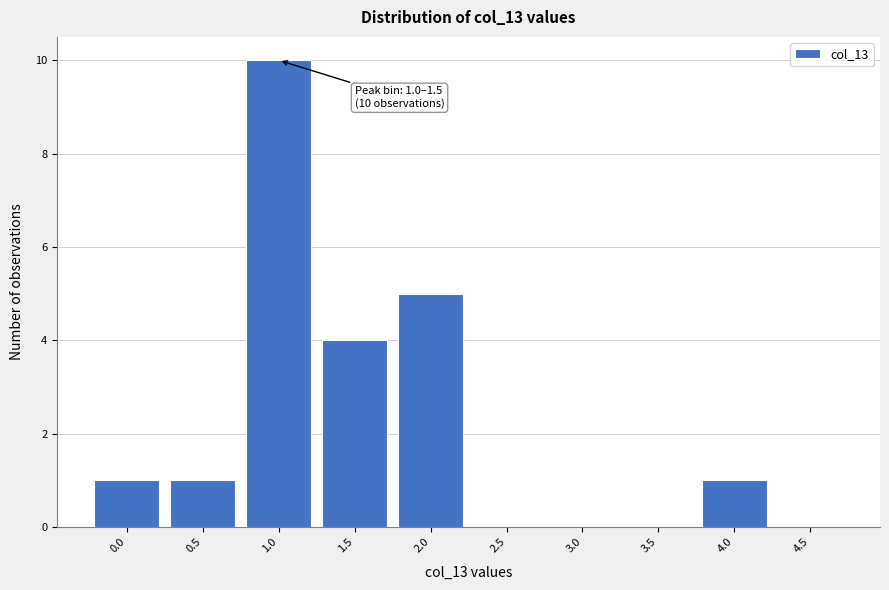

Reading right to left, list all the values displayed in this chart.

4.5=0	4.0=1	3.5=0	3.0=0	2.5=0	2.0=5	1.5=4	1.0=10	0.5=1	0.0=1